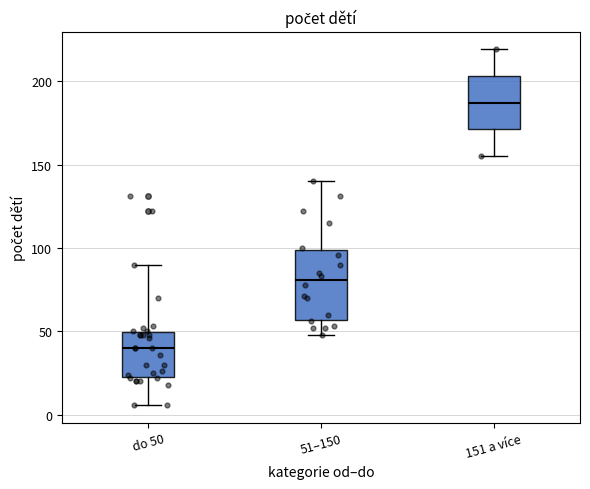

Reading left to right, transcribe this box plot: for each box, give where its median line is, the range the box spans, and where its two whiskers end, as read against the y-axis. The values are not printed on the chart, so give them approximately, as read against the axis.

do 50: median 40, box 25 to 50, whiskers 5 to 90
51–150: median 80, box 55 to 100, whiskers 50 to 140
151 a více: median 185, box 170 to 205, whiskers 155 to 220